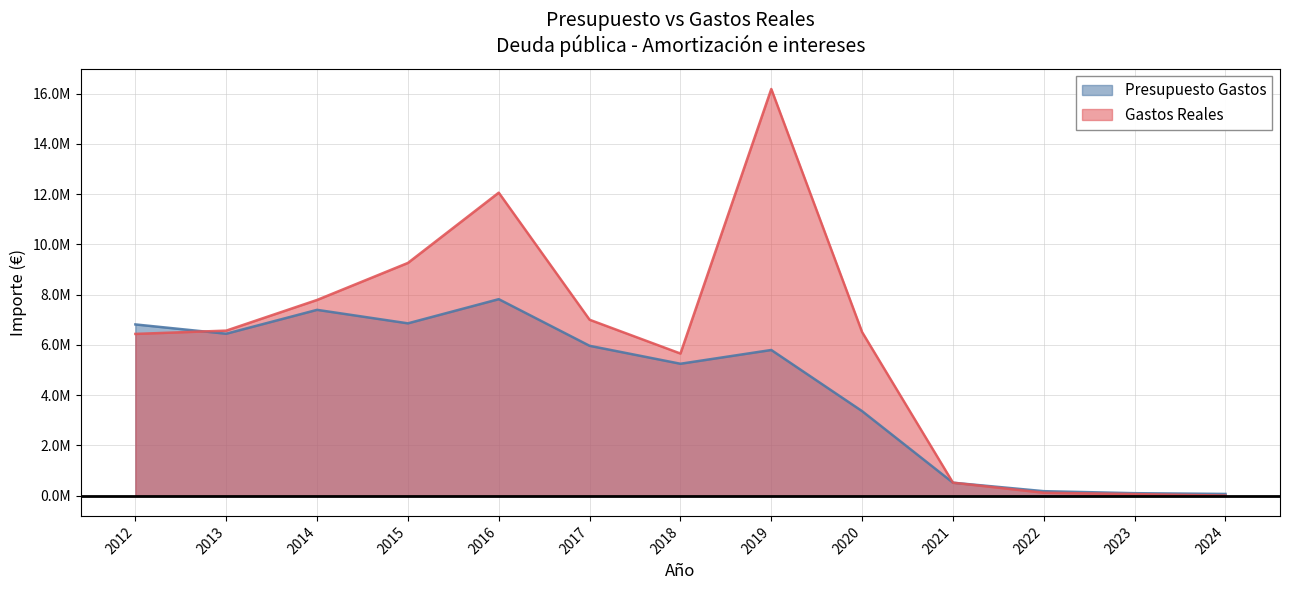

True or false: Presupuesto Gastos has more than 1 interior local peaks.

True